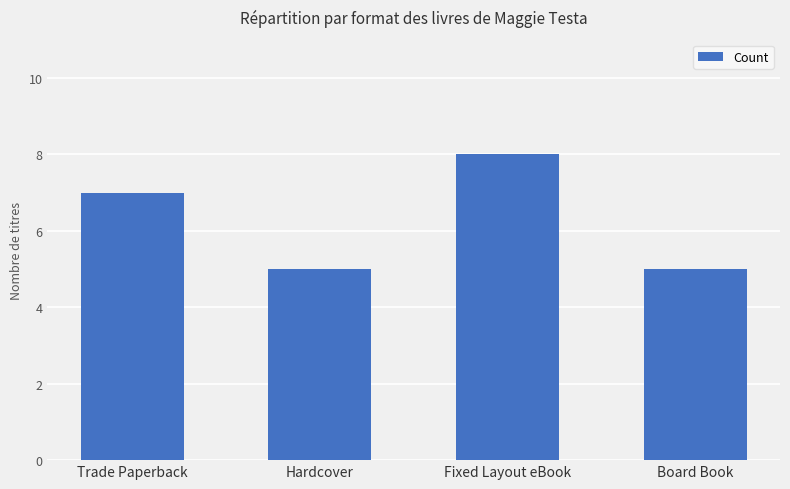

Between Hardcover and Fixed Layout eBook, which is larger?

Fixed Layout eBook